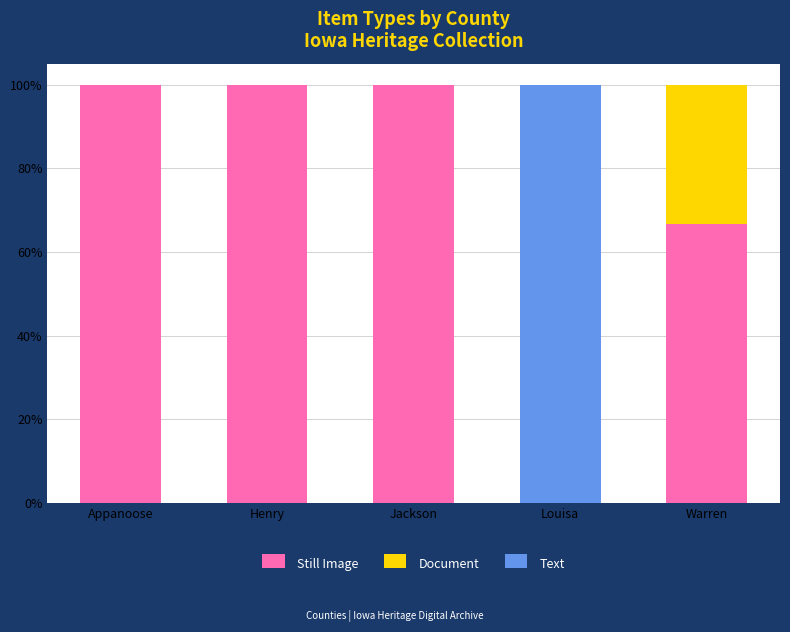

What is the total value across all series at Jackson?

100.0